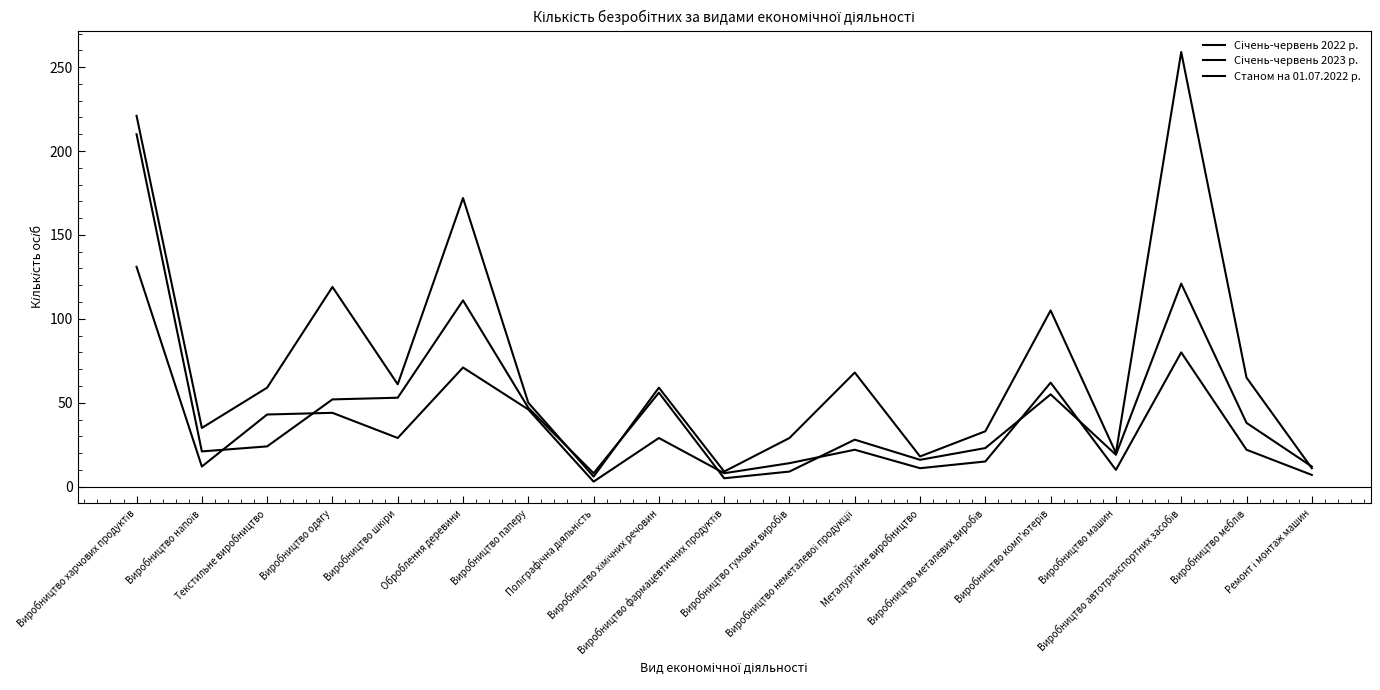

Where do Станом на 01.07.2022 р. and Січень-червень 2023 р. first cross each other?

Виробництво напоїв and Текстильне виробництво